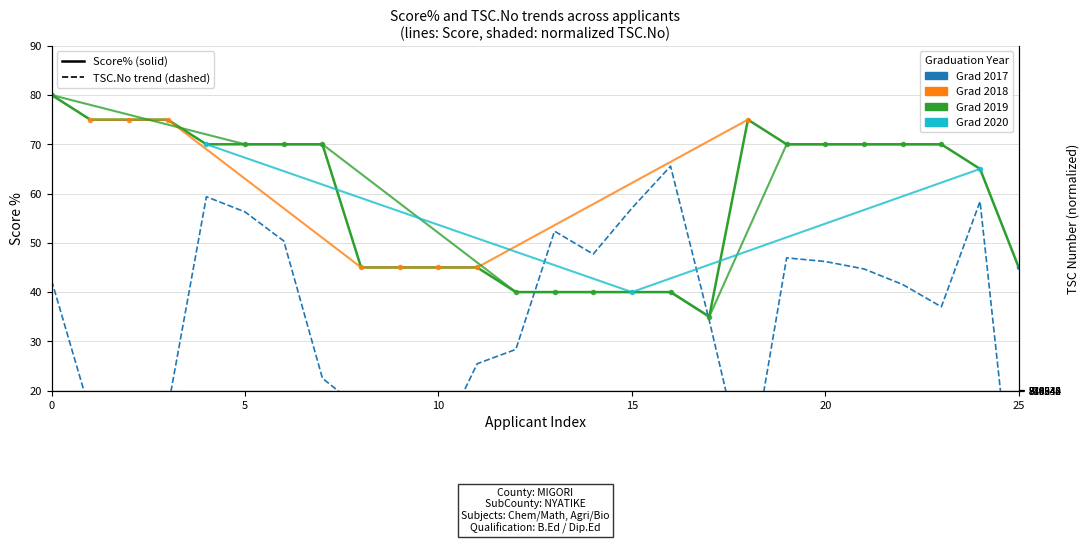

What is the sum of the TSC.No trend (dashed) values at 16 and 9?

82.8